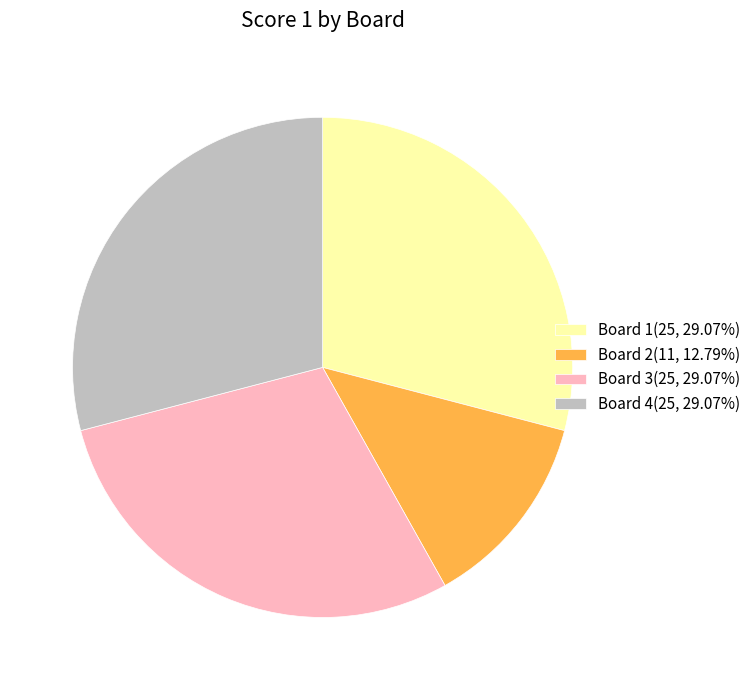

Is the sum of Board 2 and Board 3 greater than half?

No